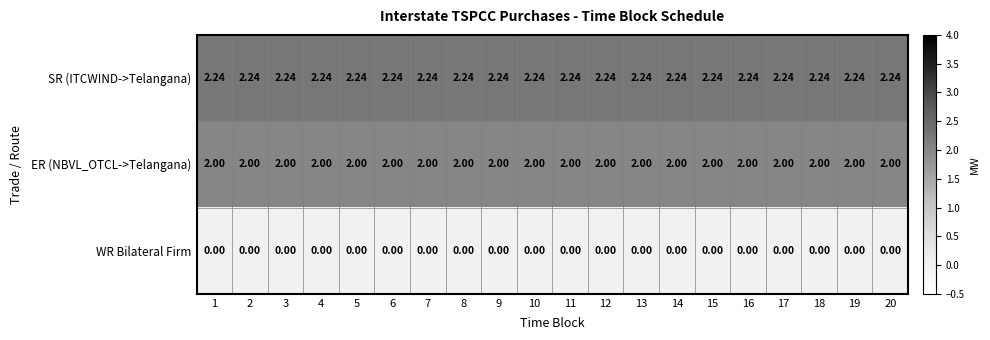

List the series in order of their peak value, highest first.

SR (ITCWIND->Telangana), ER (NBVL_OTCL->Telangana), WR Bilateral Firm